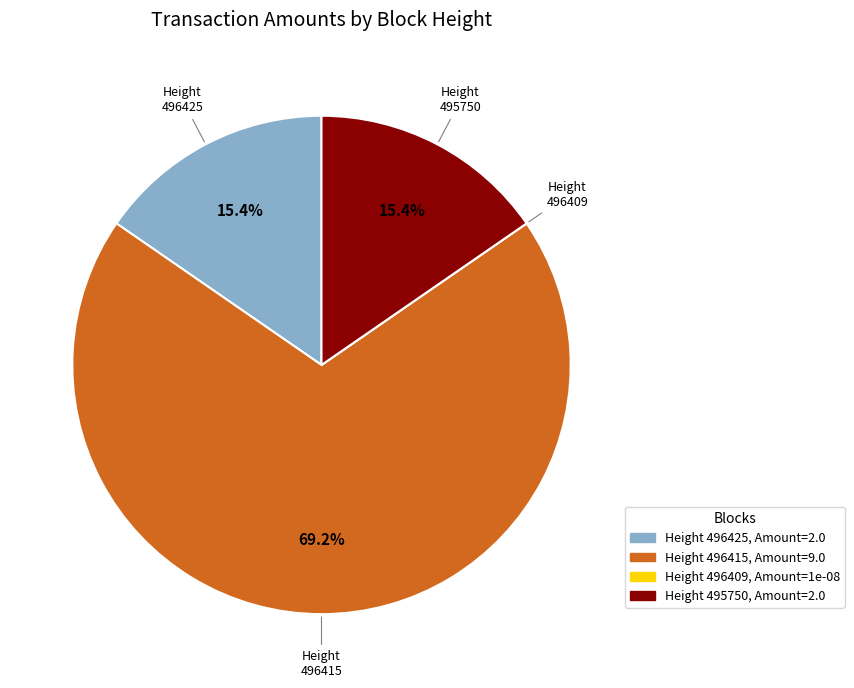

Is there a majority slice in this chart?

Yes